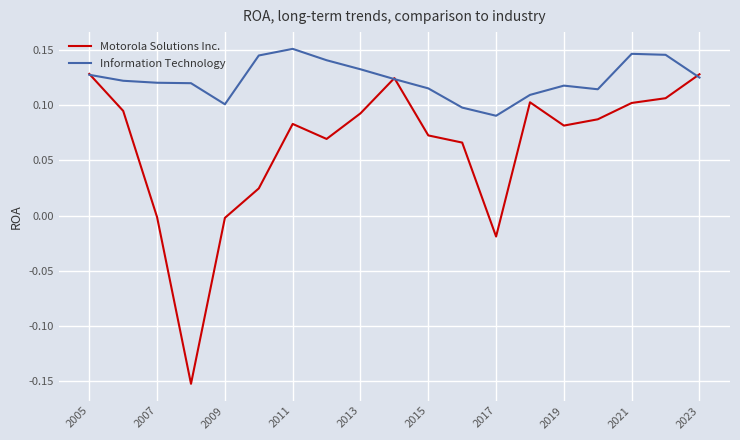

What is the difference between the maximum and minimum values in the Motorola Solutions Inc. series?

0.3